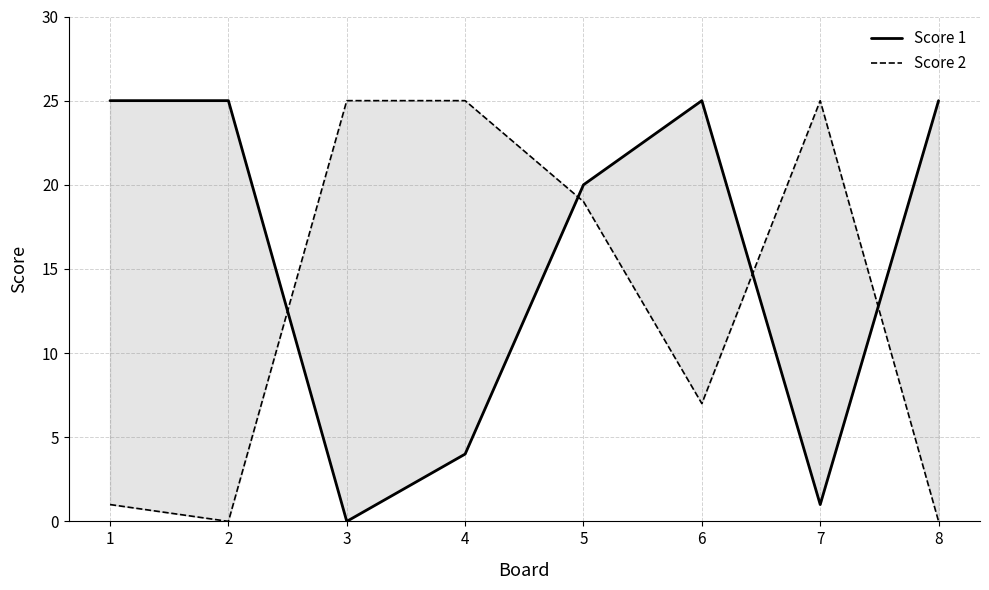

What is the average value of the Score 1 series?

16